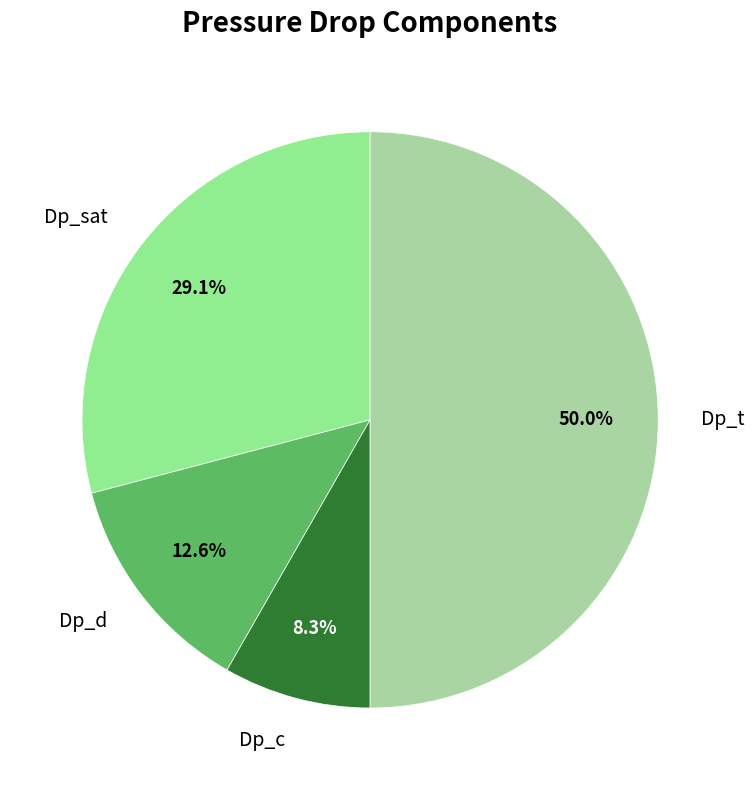

How many segments does this pie chart have?

4